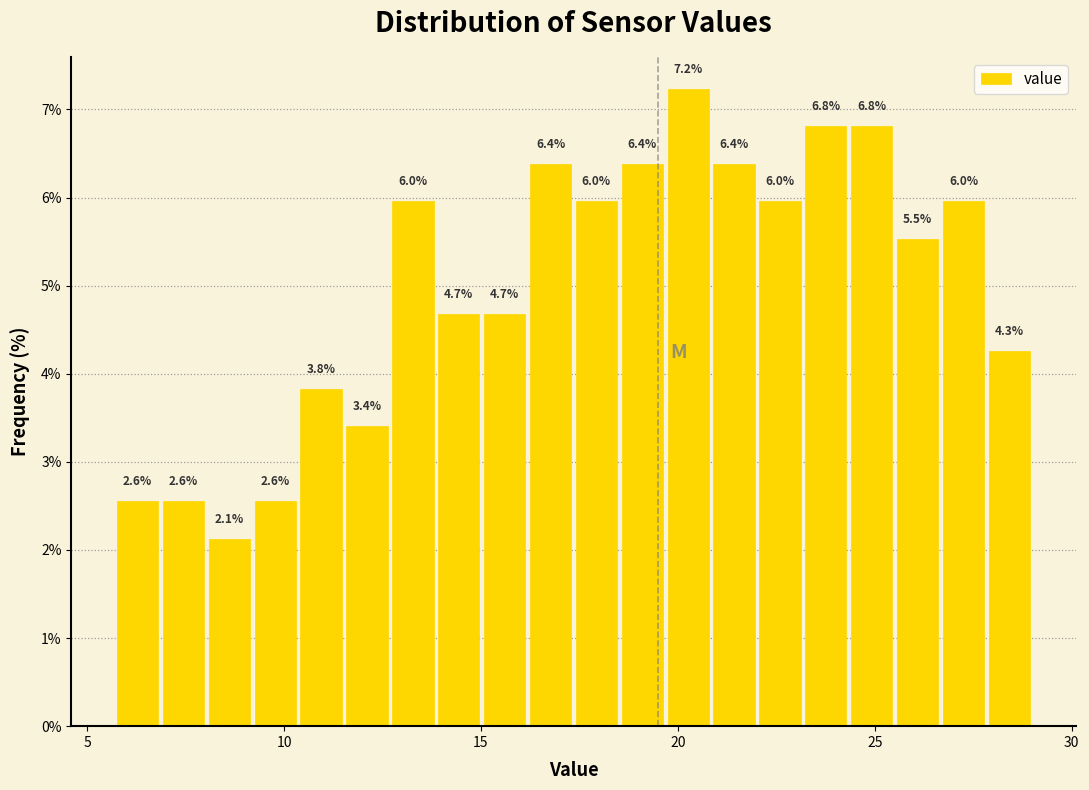

Read against the x-axis, roughly where is the centre of the tallest bar?

20.5